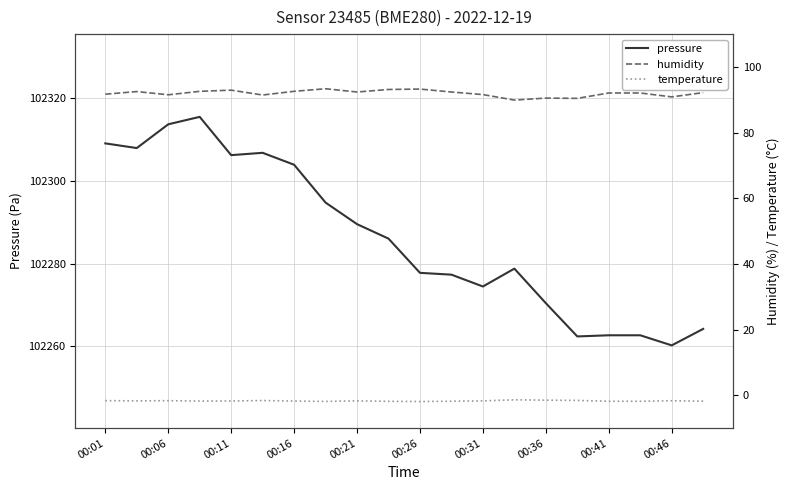

At which label does pressure reach its minimum?

00:46